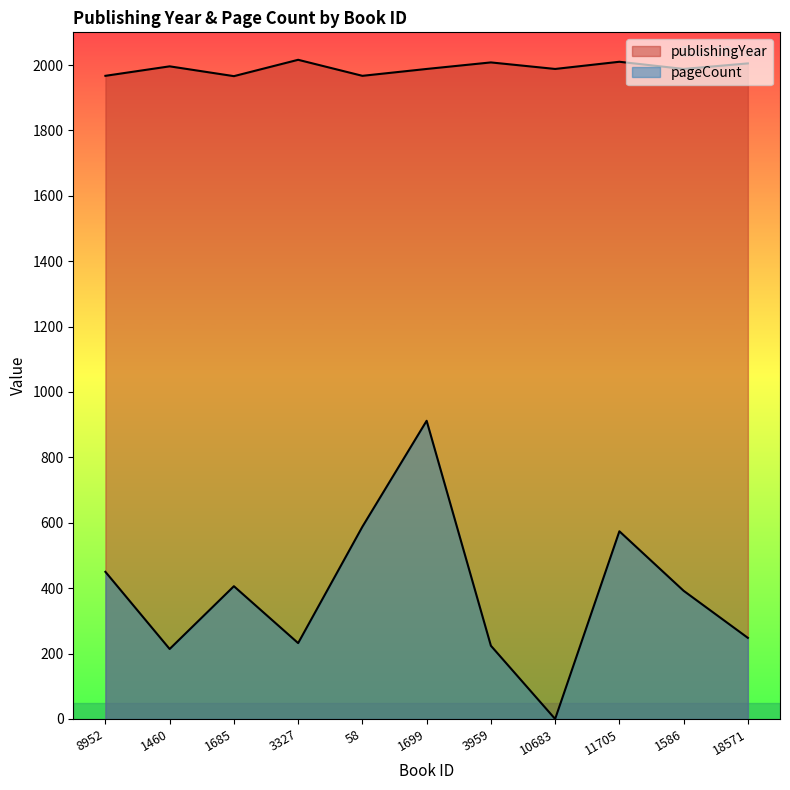

True or false: publishingYear has a value of 2010 at 11705.

True